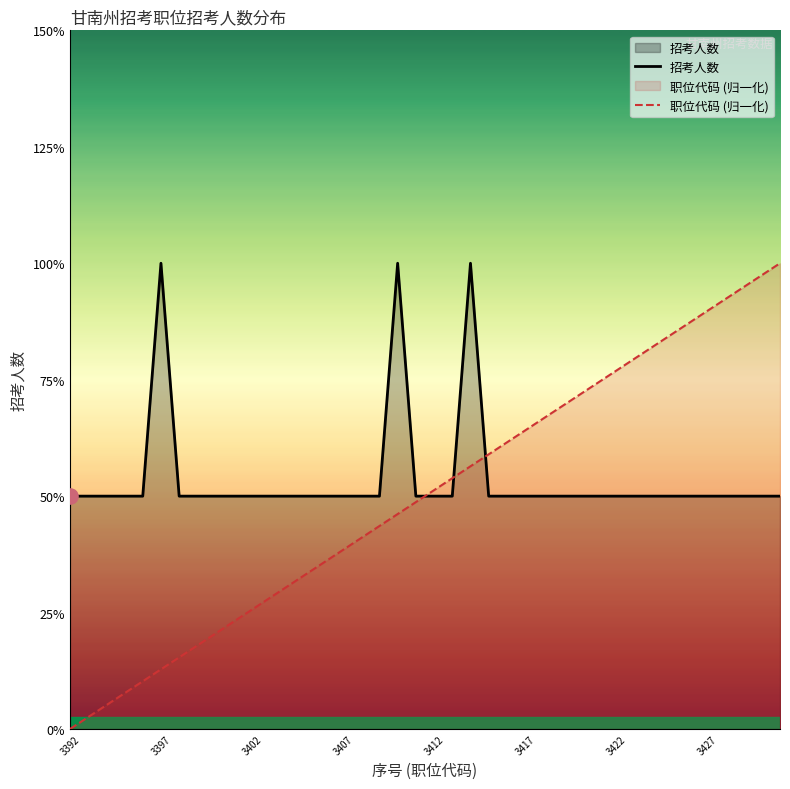

At how many categories does at least one series exceed 1?

22